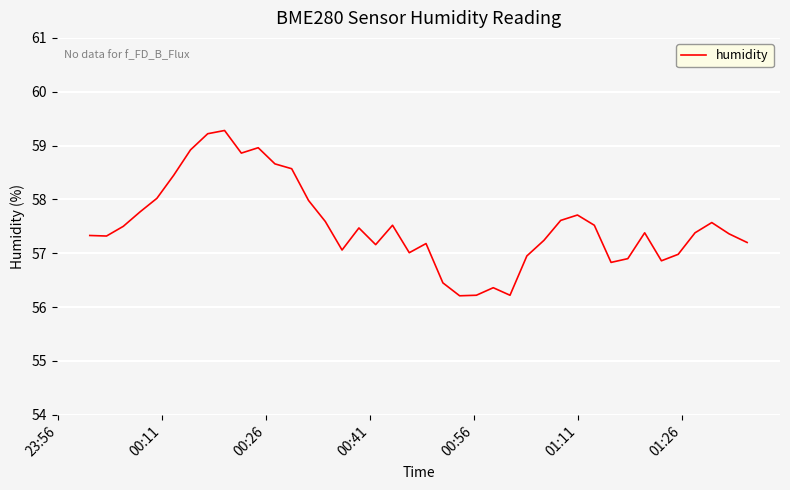

Reading right to left, transcribe all the data shown in this chart.

57.2	57.4	57.6	57.4	57.0	56.9	57.4	56.9	56.8	57.5	57.7	57.6	57.2	57.0	56.2	56.4	56.2	56.2	56.5	57.2	57.0	57.5	57.2	57.5	57.1	57.6	58.0	58.6	58.7	59.0	58.9	59.3	59.2	58.9	58.5	58.0	57.8	57.5	57.3	57.3